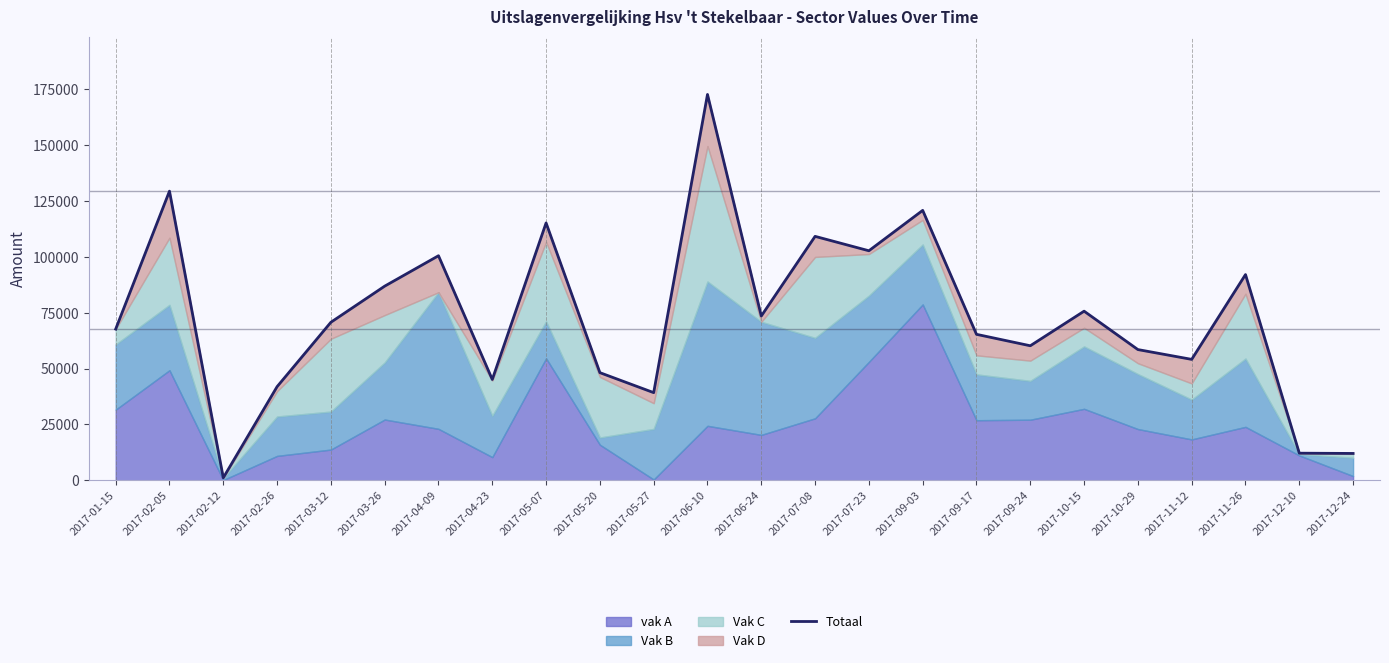

Which has a higher value, 2017-07-23 or 2017-04-09?

2017-07-23